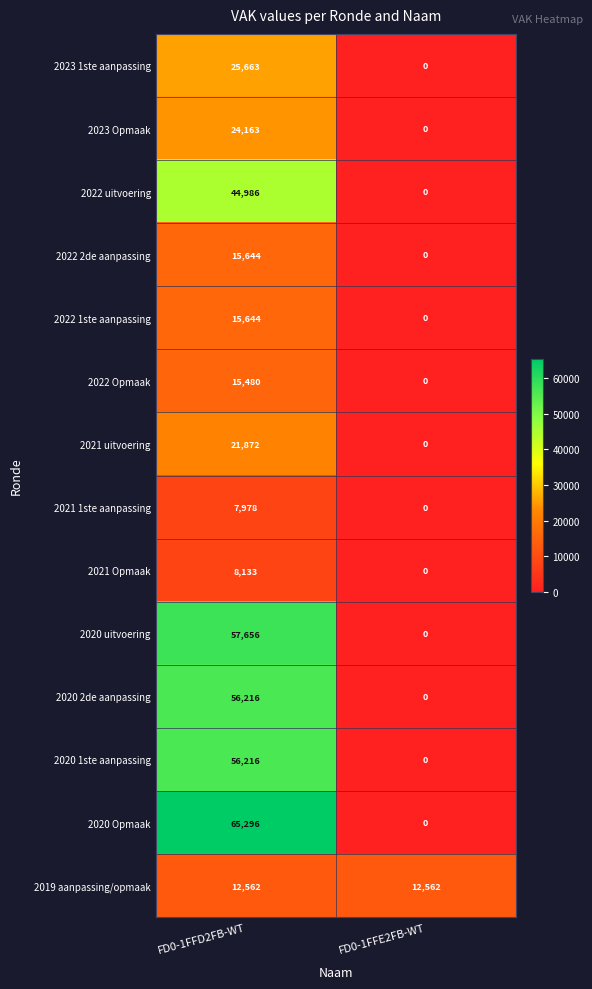

Reading left to right, list all the values displayed in this chart.

2023 1ste aanpassing: 25663	0
2023 Opmaak: 24163	0
2022 uitvoering: 44986	0
2022 2de aanpassing: 15644	0
2022 1ste aanpassing: 15644	0
2022 Opmaak: 15480	0
2021 uitvoering: 21872	0
2021 1ste aanpassing: 7978	0
2021 Opmaak: 8133	0
2020 uitvoering: 57656	0
2020 2de aanpassing: 56216	0
2020 1ste aanpassing: 56216	0
2020 Opmaak: 65296	0
2019 aanpassing/opmaak: 12562	12562